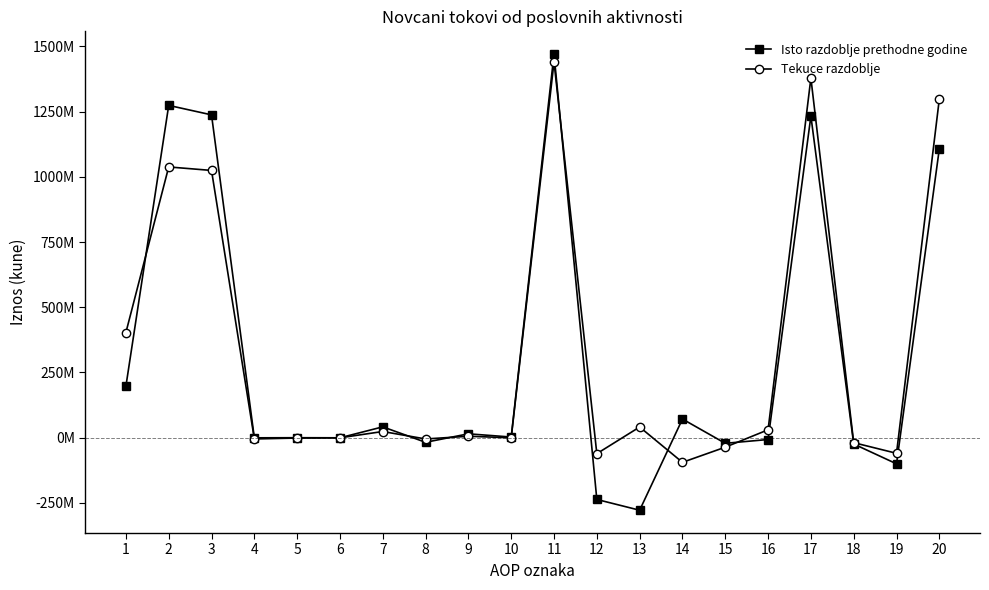

At which label is Isto razdoblje prethodne godine closest to 595896304?

1